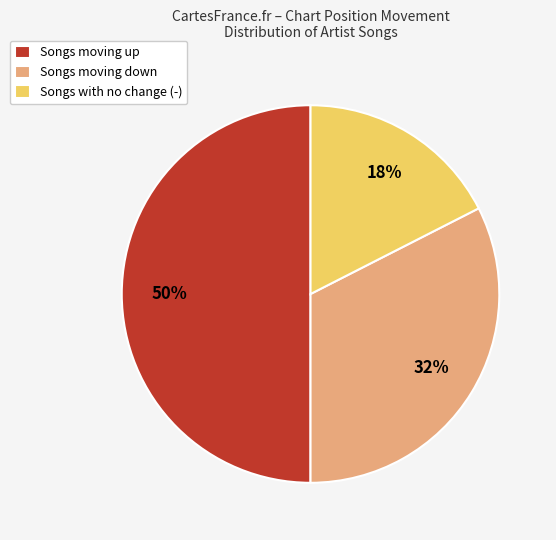

Does Songs moving down account for over 50% of the chart?

No